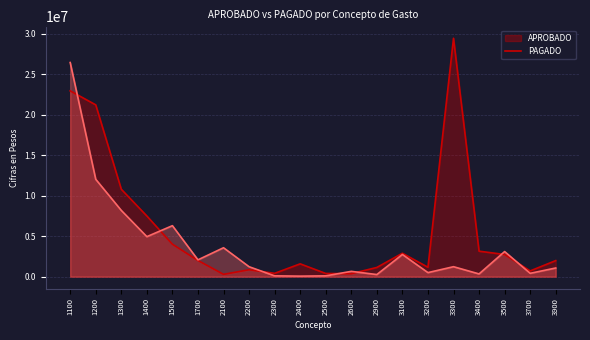

How many data points does each series have?

20